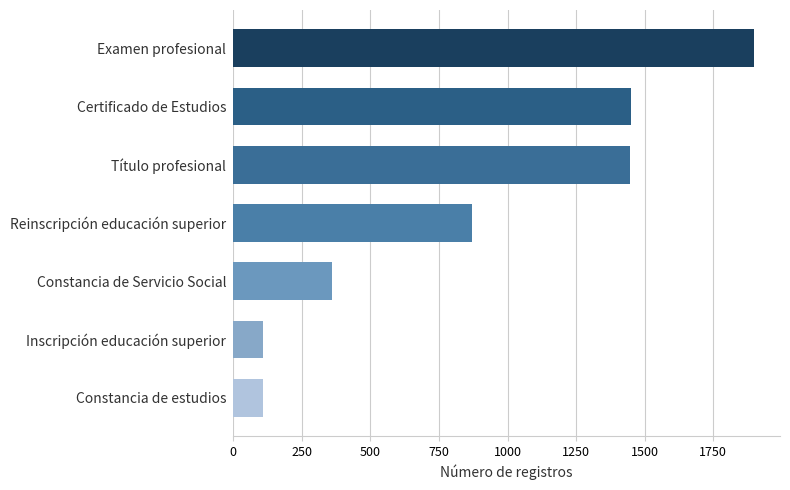

Are the bars horizontal?

Yes